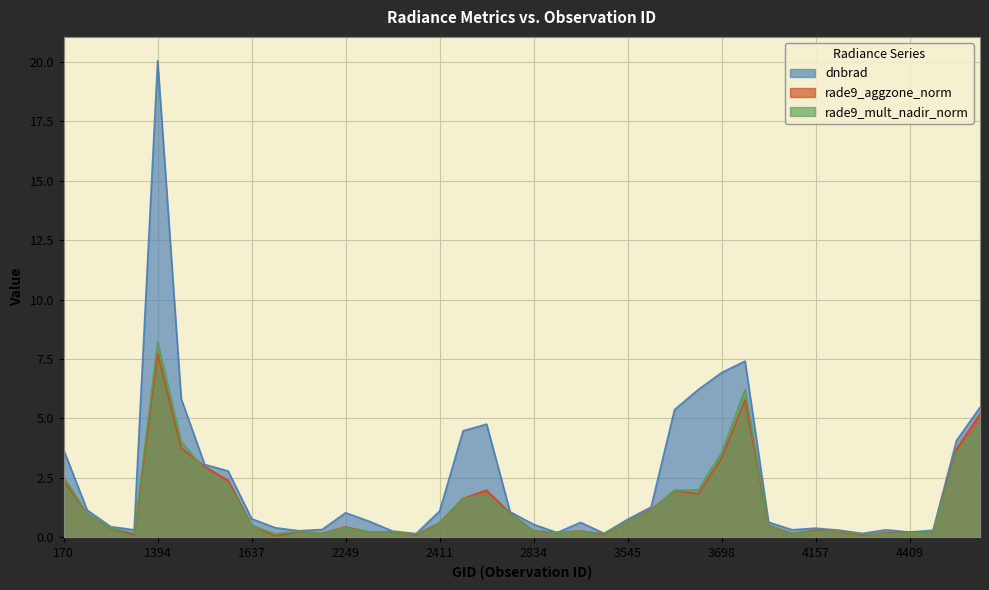

Between 4022 and 3185, which is larger?

4022